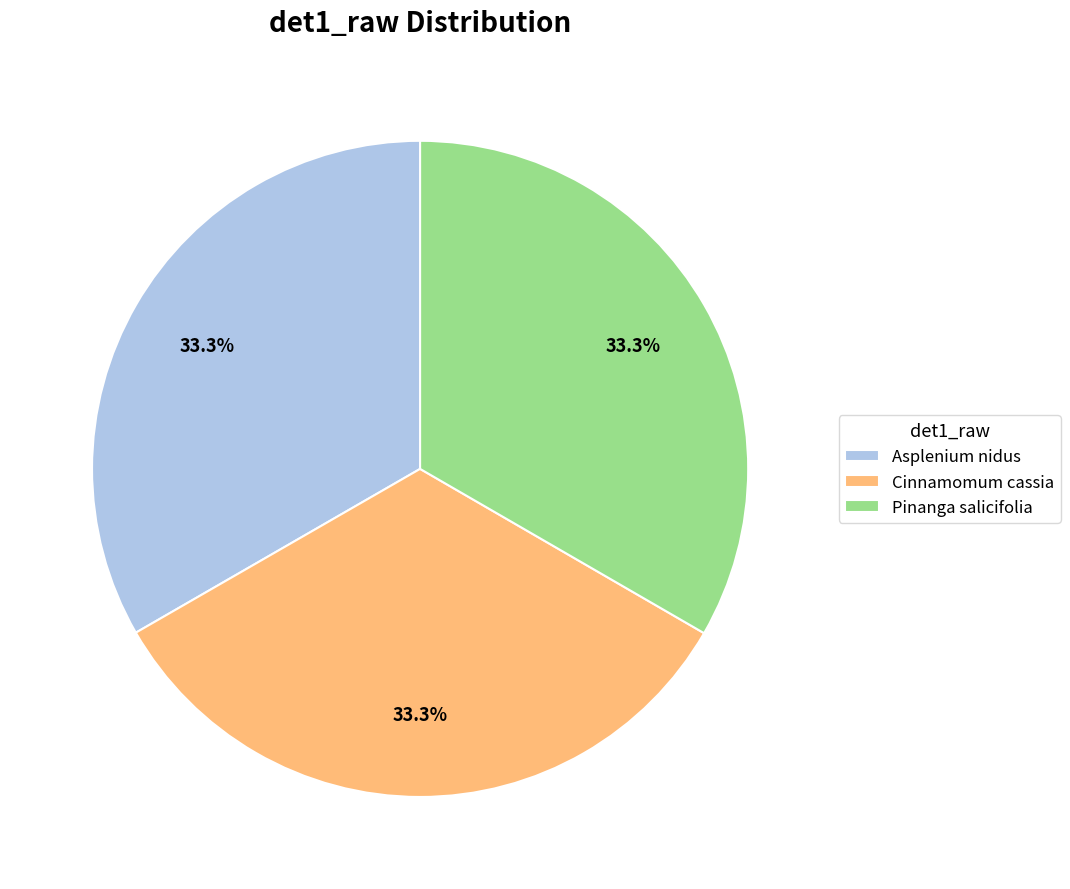

To the nearest percent, what is the combined percentage of Pinanga salicifolia and Cinnamomum cassia?

67%